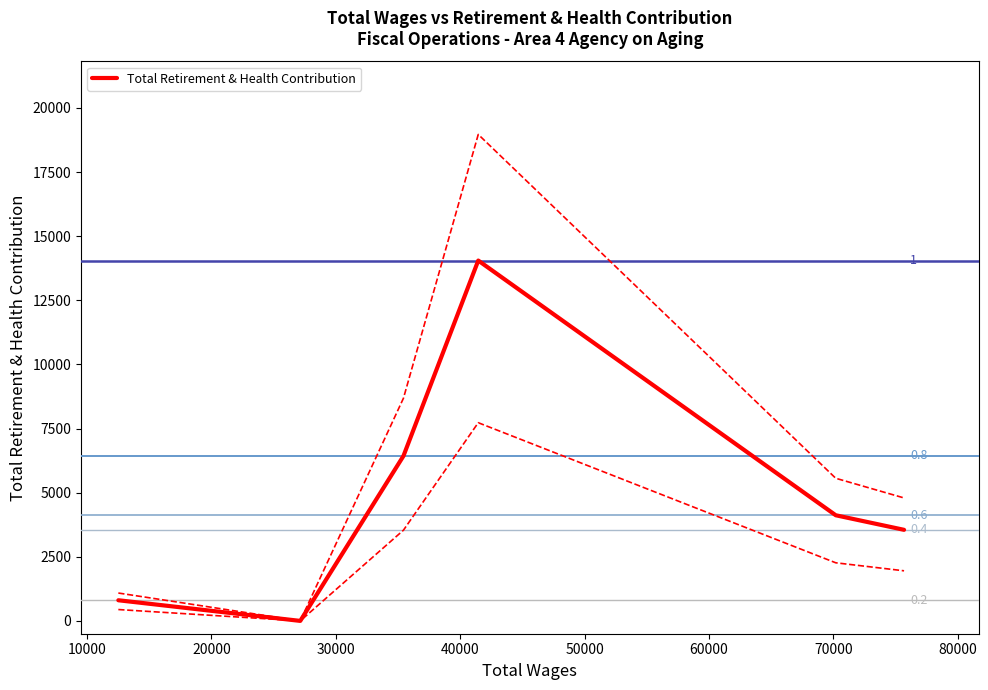

What is the value of the 4th point from the left?

14050